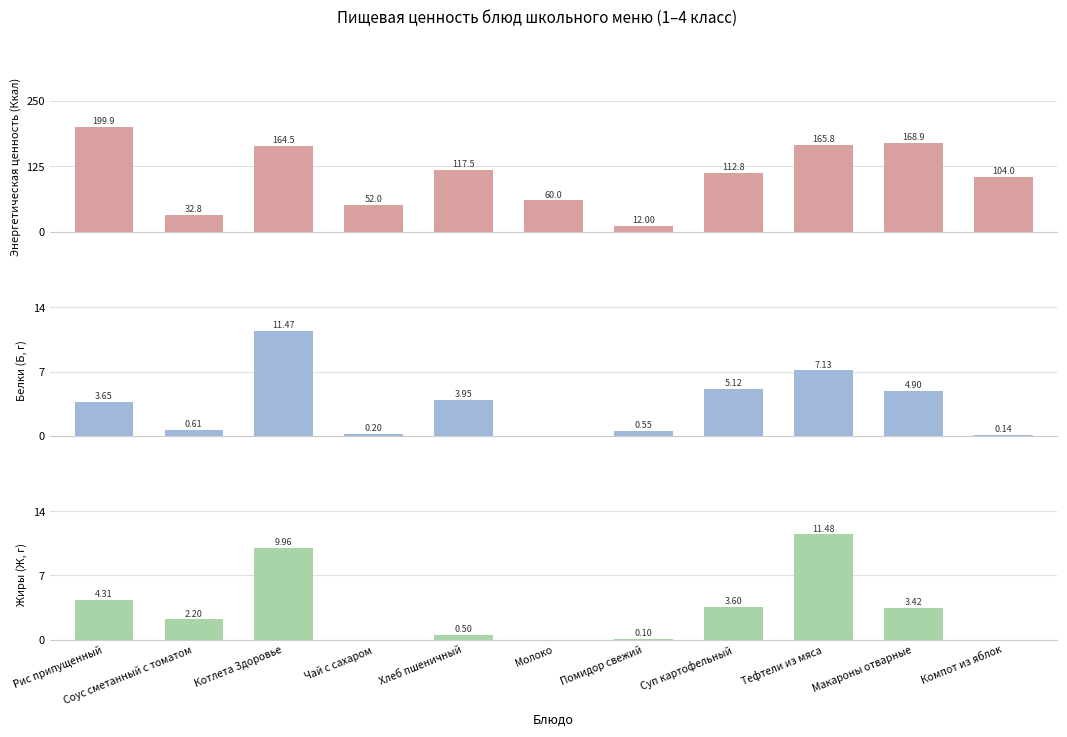

Between Соус сметанный с томатом and Суп картофельный, which series saw the biggest shift?

Энергетическая ценность (Ккал)